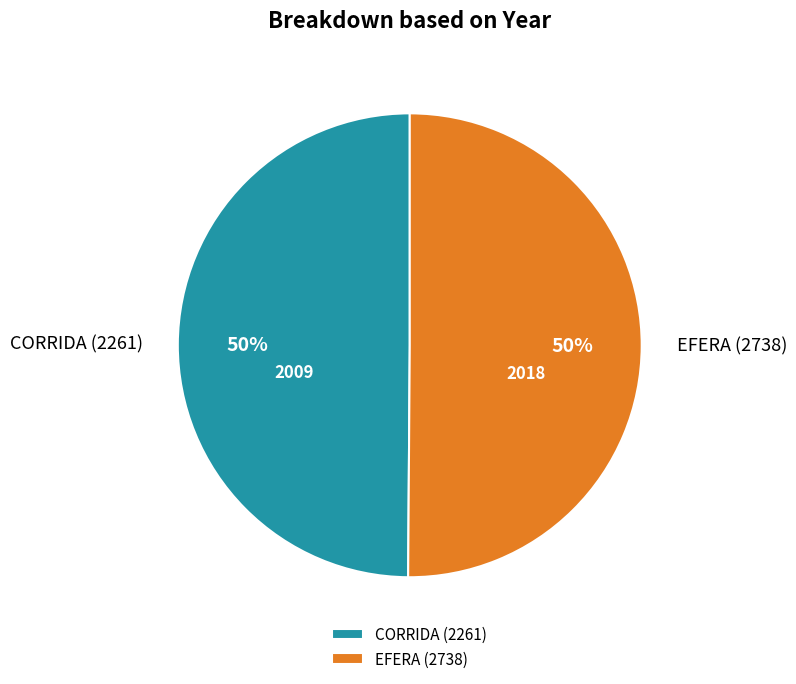

Approximately how many times larger is the value at CORRIDA (2261) compared to EFERA (2738)?

1.0